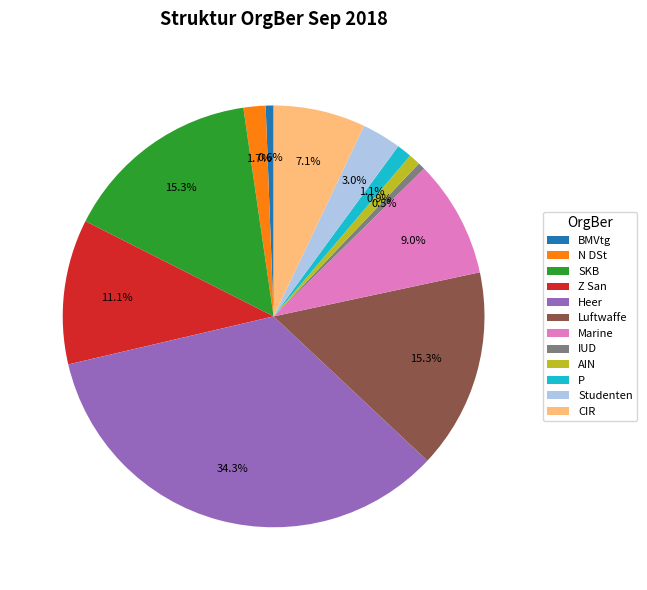

Approximately how many times larger is the value at BMVtg compared to CIR?

0.1